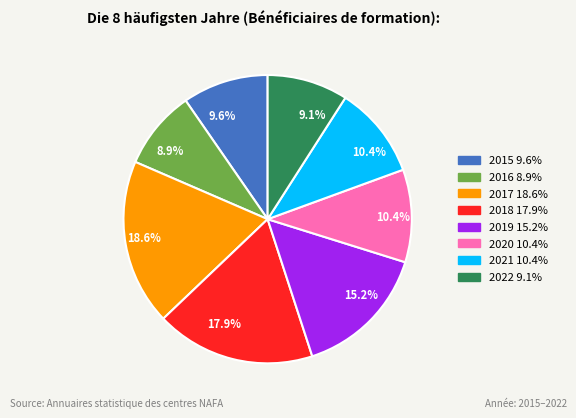

Does any single category account for the majority?

No